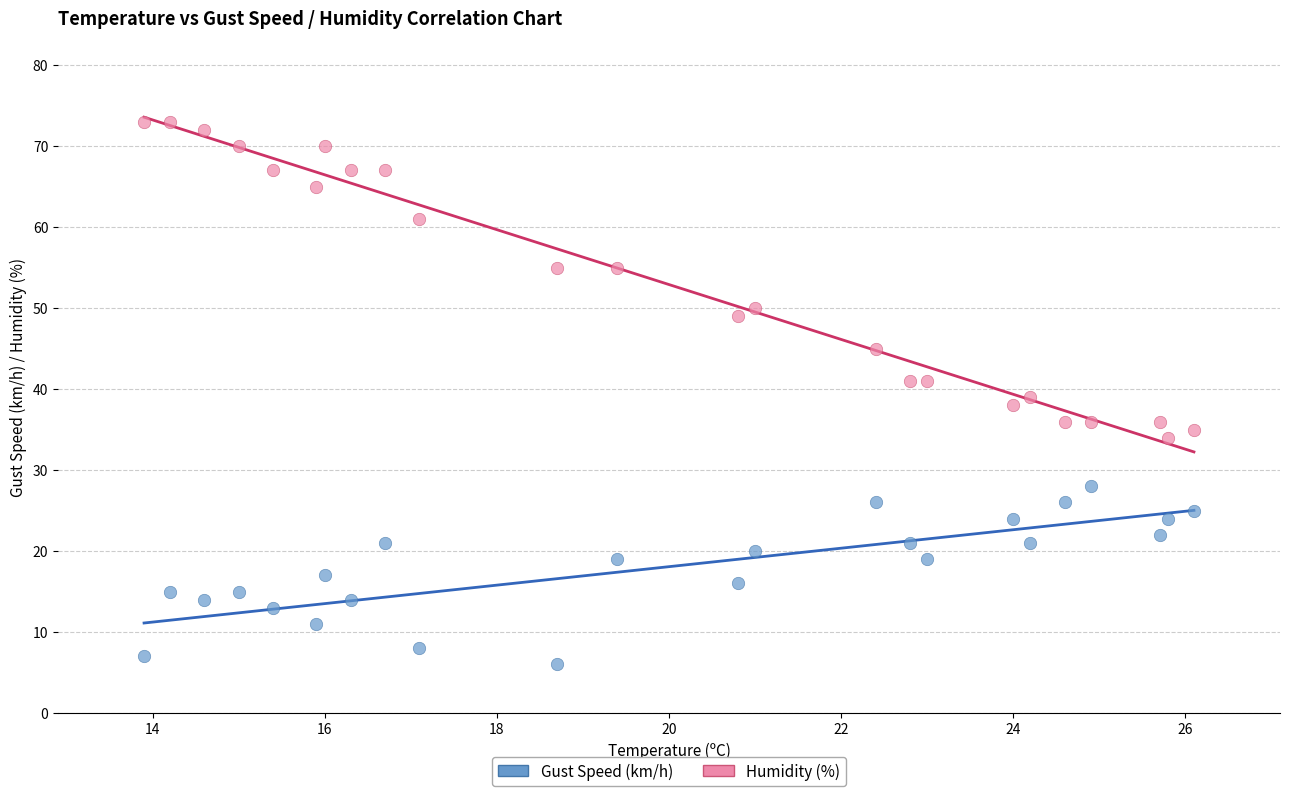

Which series contains the highest Y value?

Humidity (%)